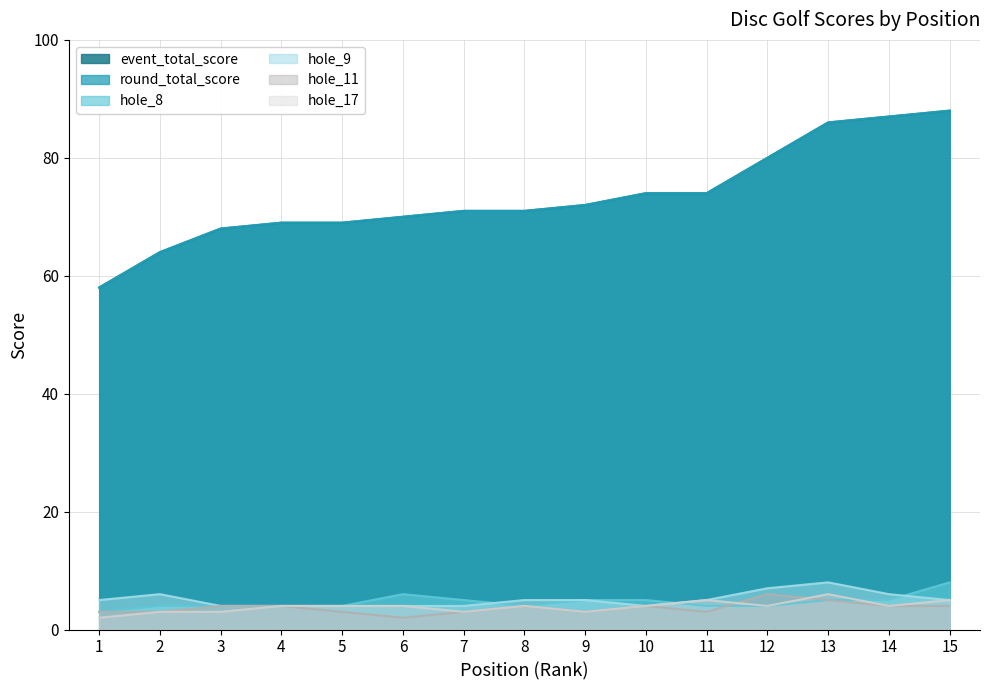

In hole_9, how many points are higher than both neighbors (excluding endpoints)?

2